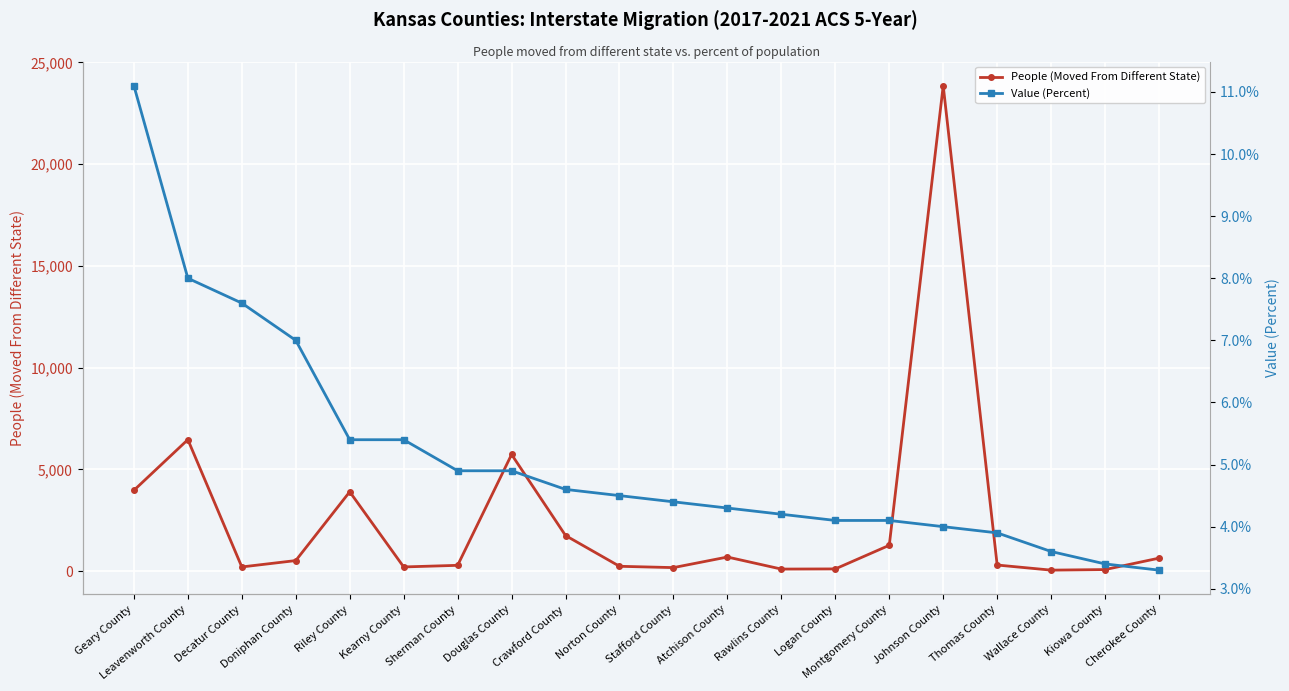

Which series changed the most between Riley County and Wallace County?

People (Moved From Different State)